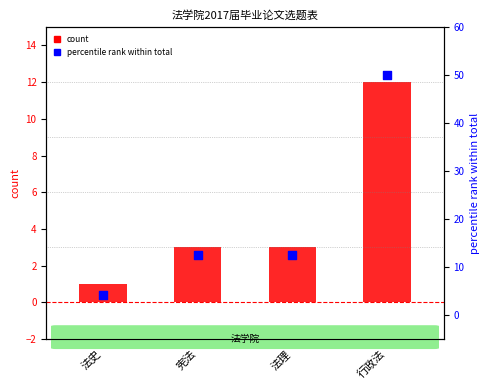

What is the total value across all series at 行政法?

62.0